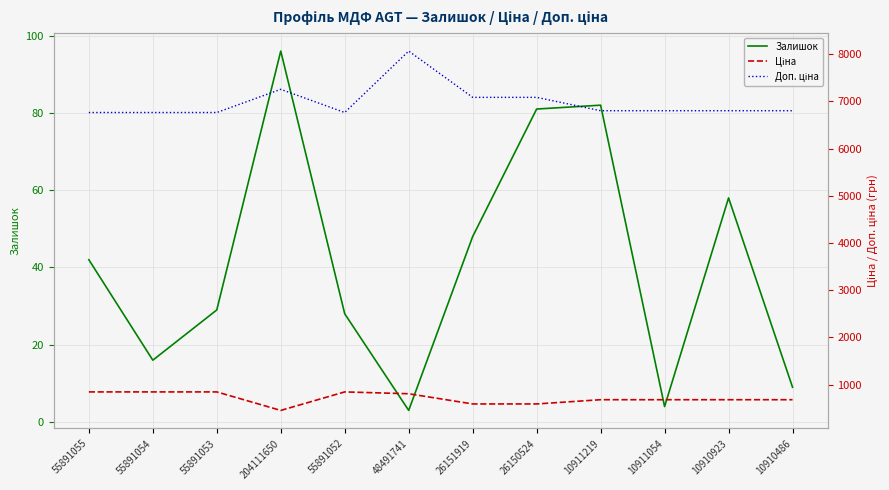

True or false: Доп. ціна has a value of 7086.4 at 26151919.

True